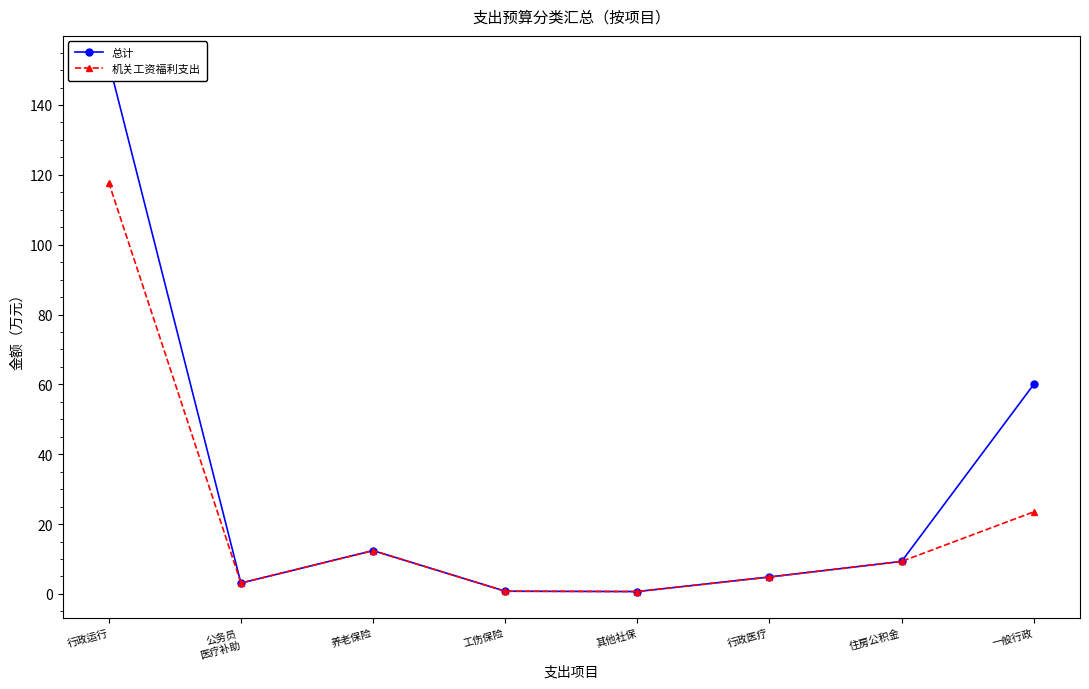

What are all the series names shown in the legend?

总计, 机关工资福利支出